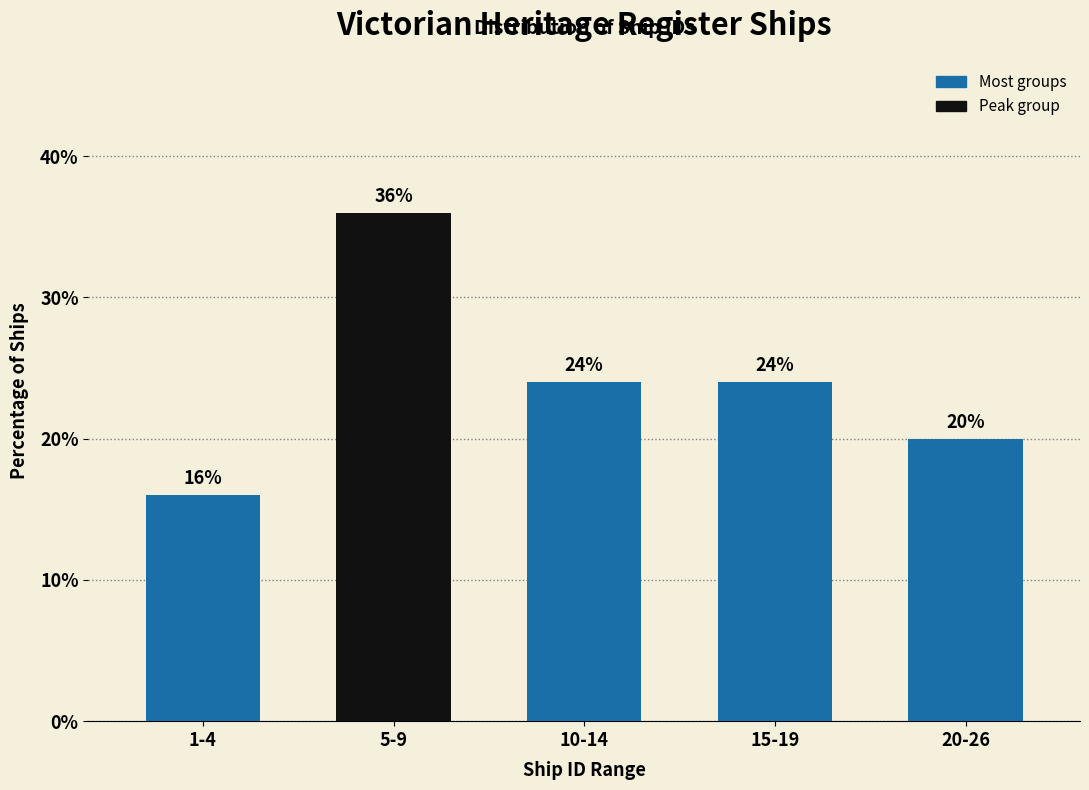

Reading right to left, list all the values displayed in this chart.

20	24	24	36	16